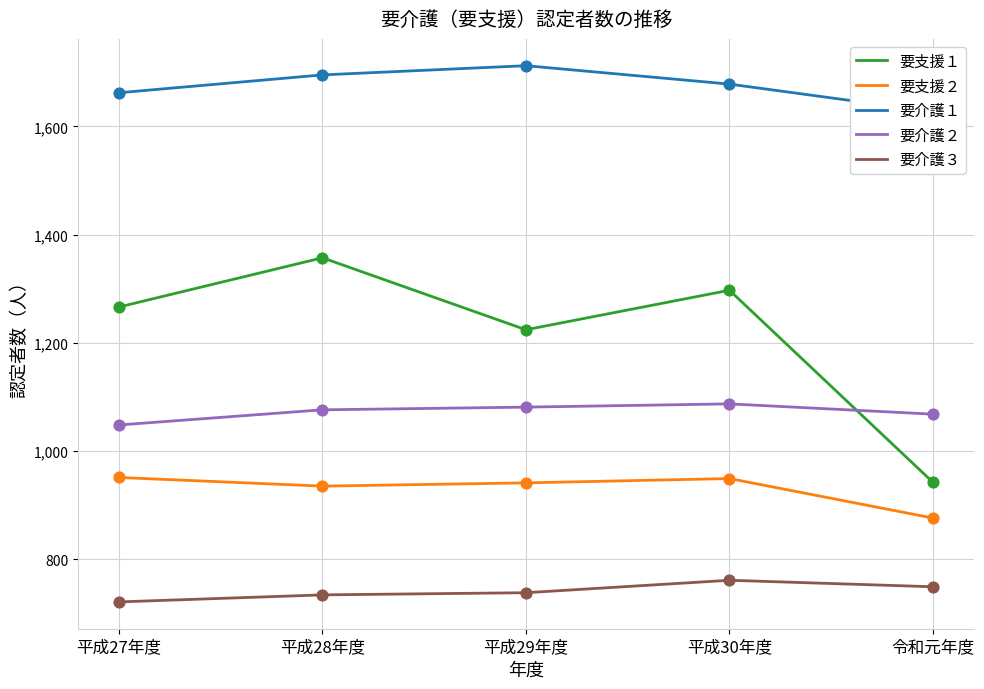

At which category is the sum across all series the highest?

平成28年度